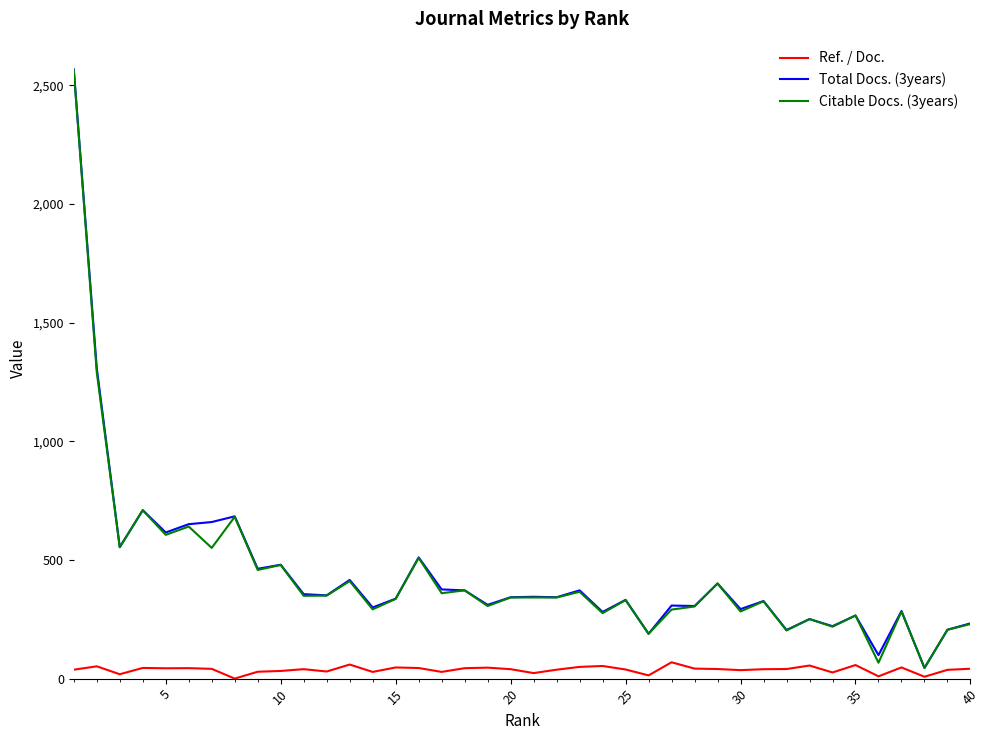

Which series has the largest total across all categories?

Total Docs. (3years)